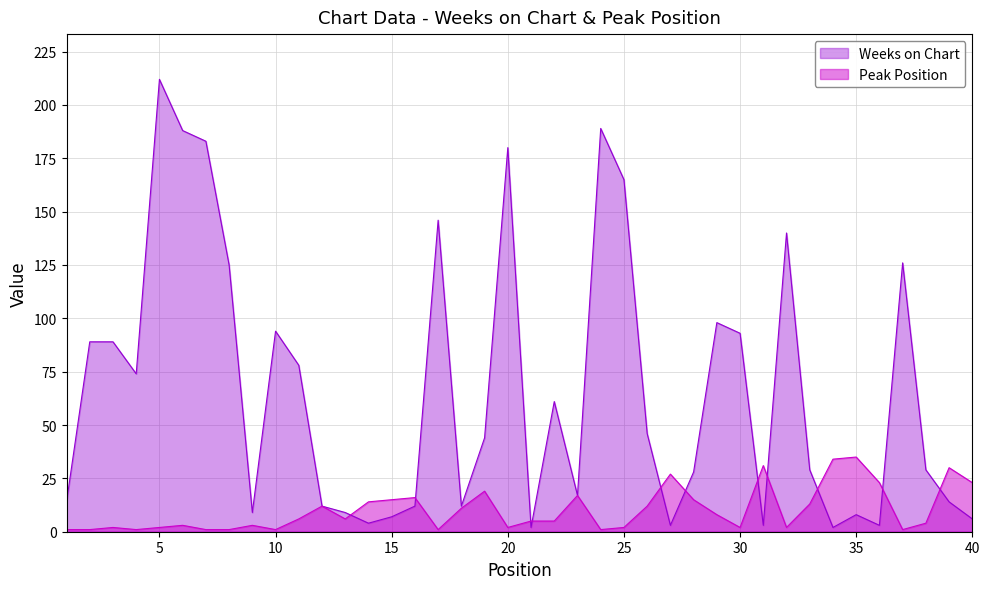

How many interior local valleys does the Peak Position series have?

9